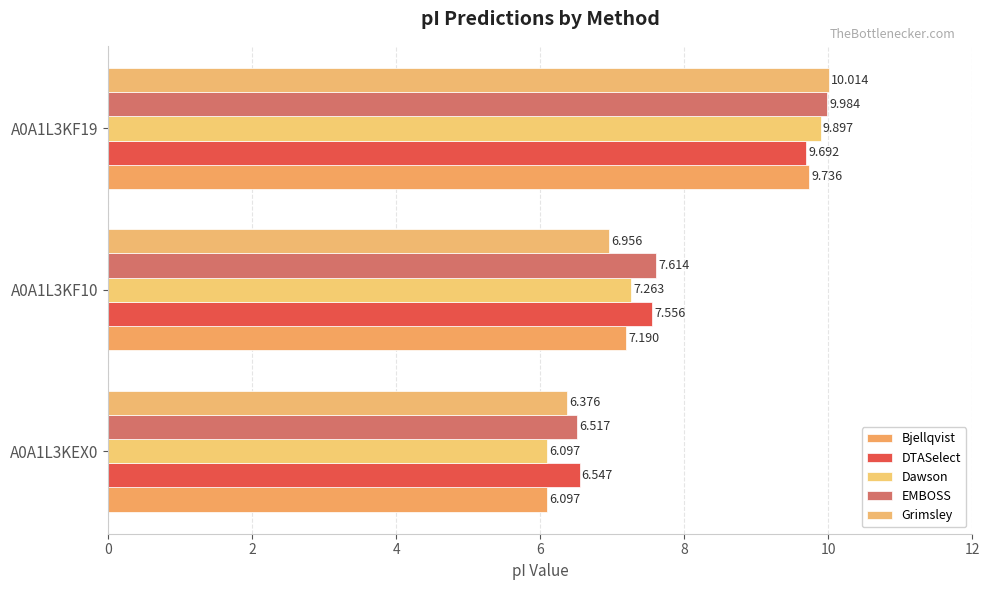

What is the difference between the maximum and minimum values in the Grimsley series?

3.6